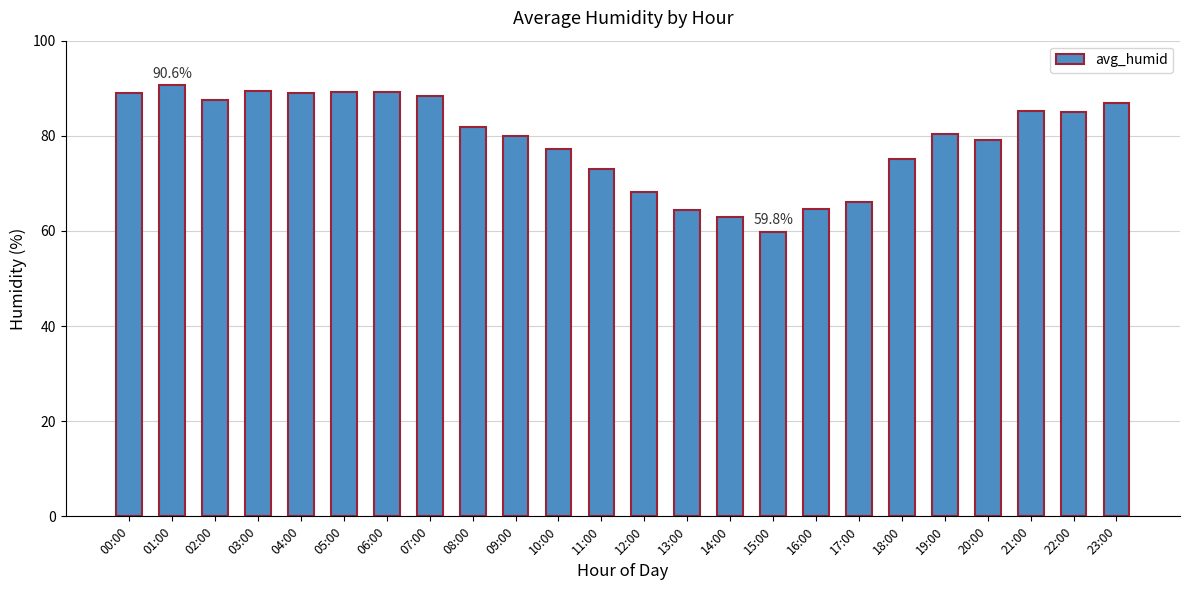

What is the difference between the maximum and second lowest values?

27.6